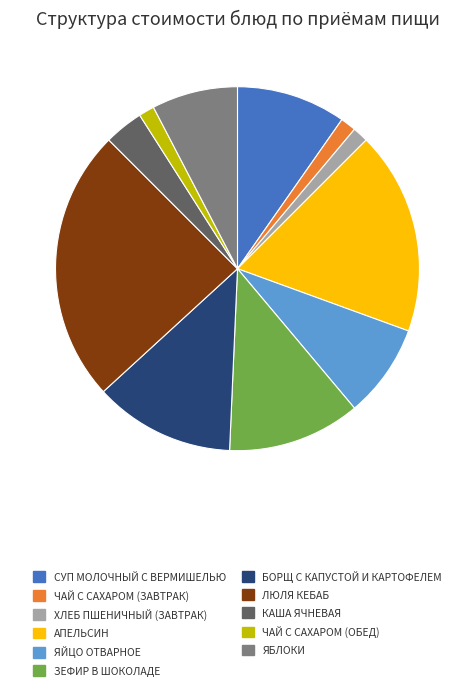

The КАША ЯЧНЕВАЯ slice represents 3% of the pie. True or false?

True